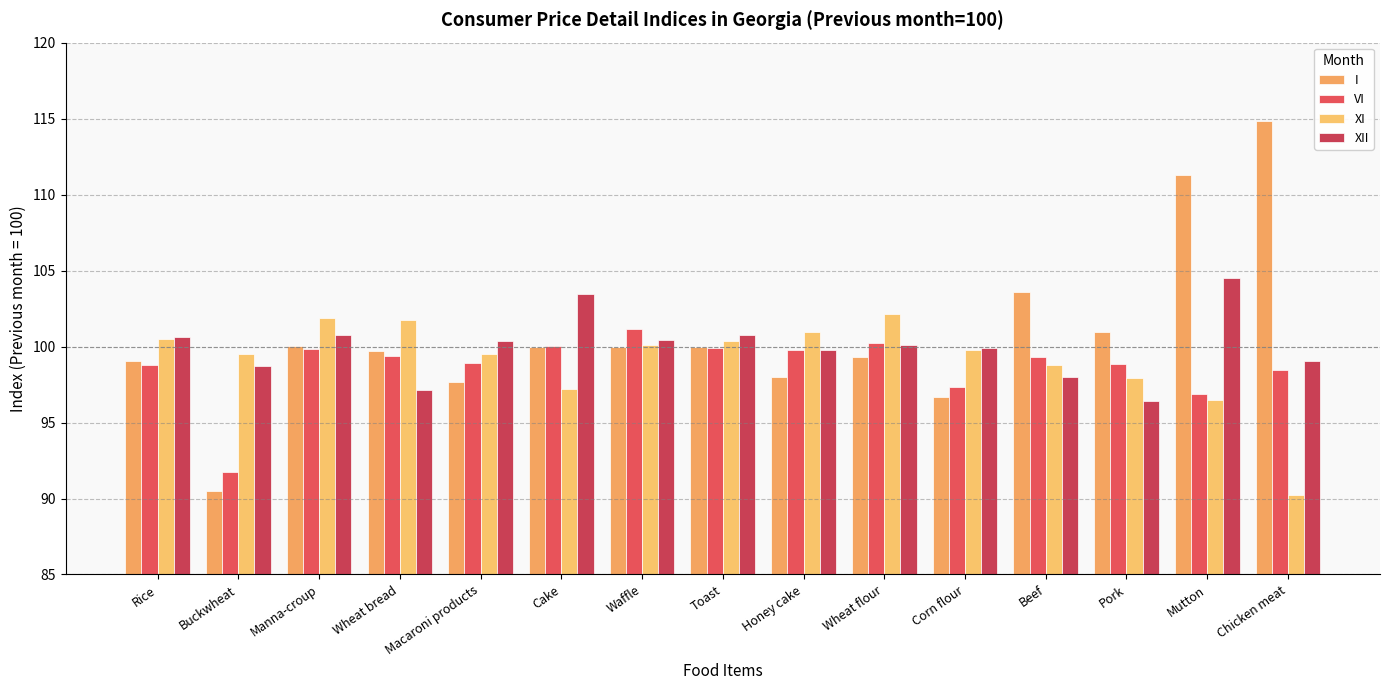

How many bars are there in total?

60